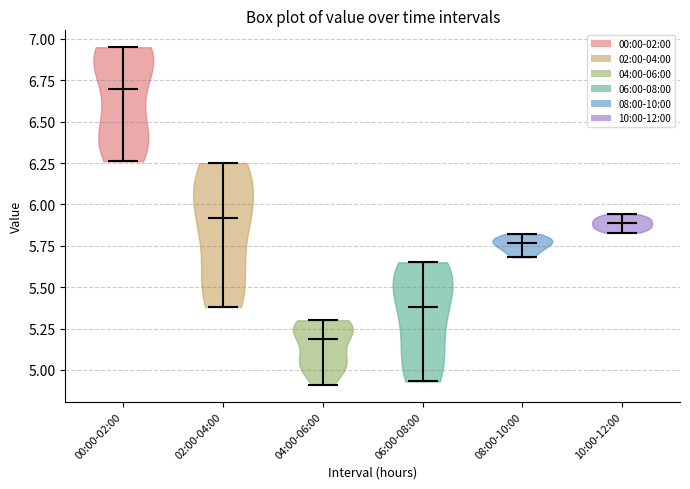

What is the highest point the violin for 02:00-04:00 reaches on the y-axis? The values are not printed on the chart, so give them approximately, as read against the axis.

6.25